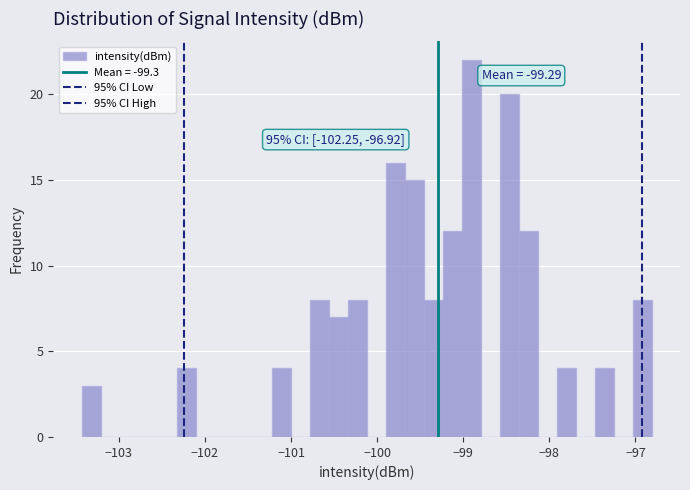

Read against the x-axis, roughly where is the centre of the tallest bar?

-98.9